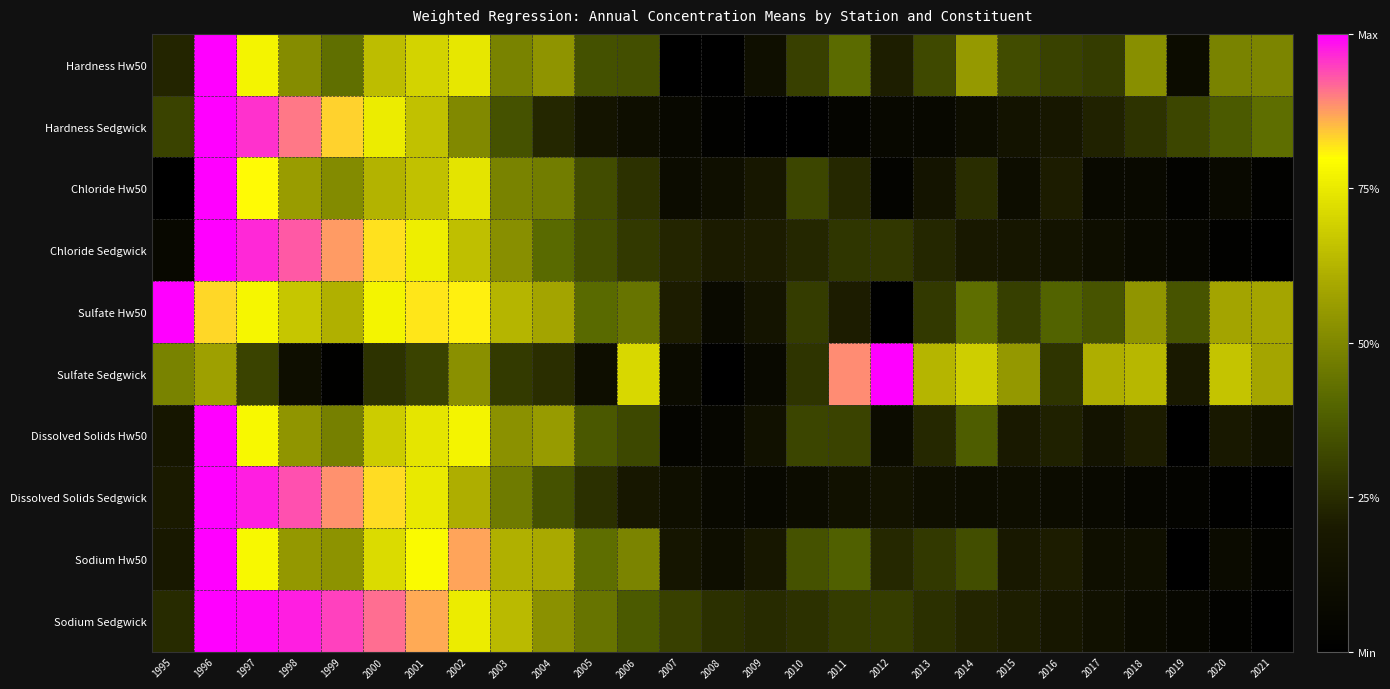

What is the greatest value displayed?

1.0